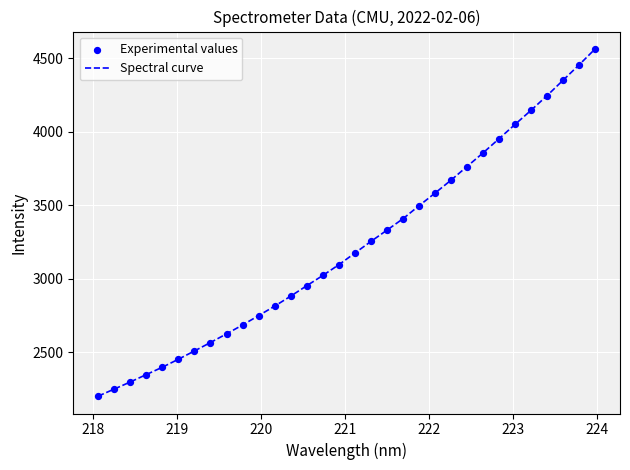

What is the maximum value shown in the chart?

4565.1